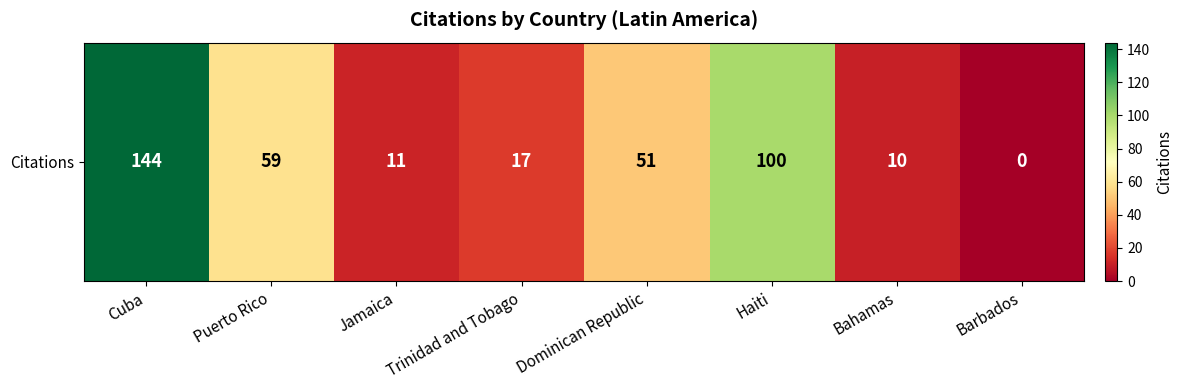

What is the sum of the values at Trinidad and Tobago and Dominican Republic?

68